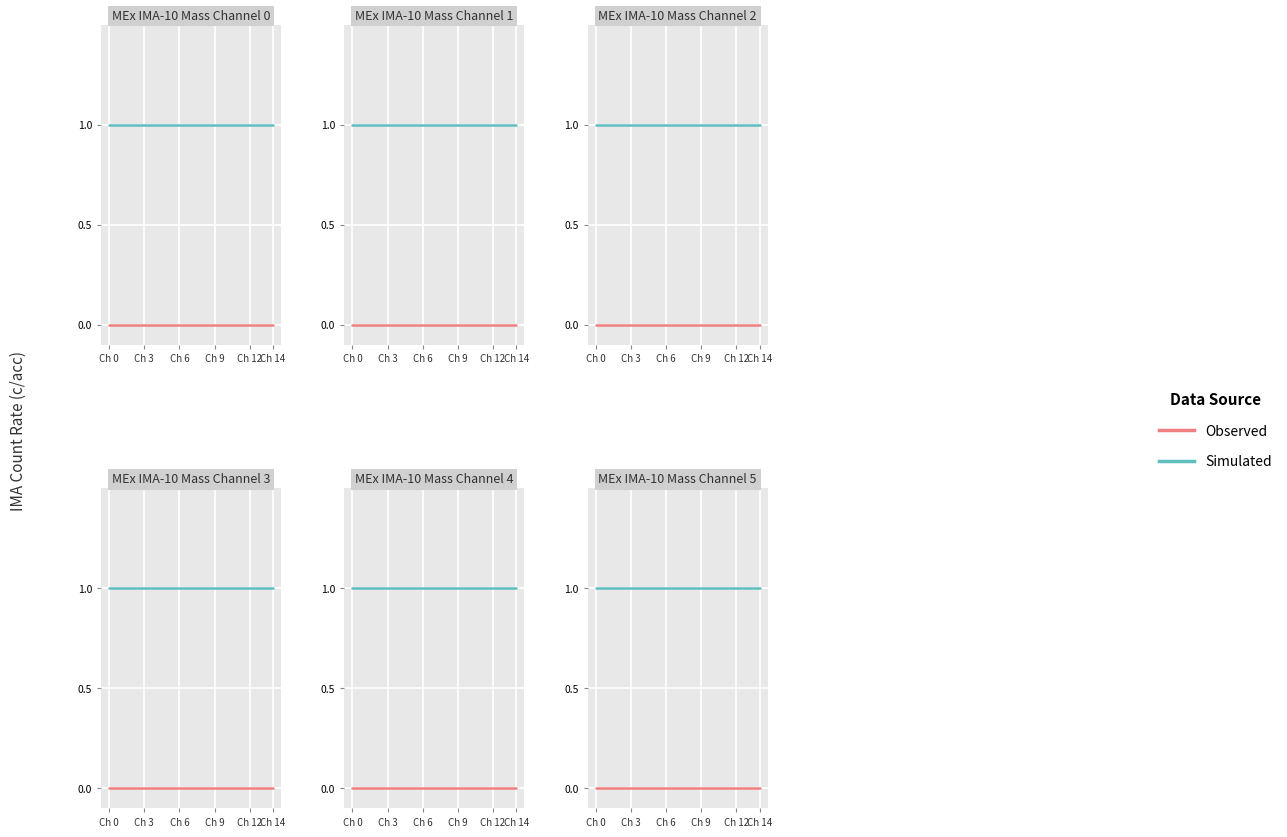

True or false: Observed and Simulated intersect in this chart.

False